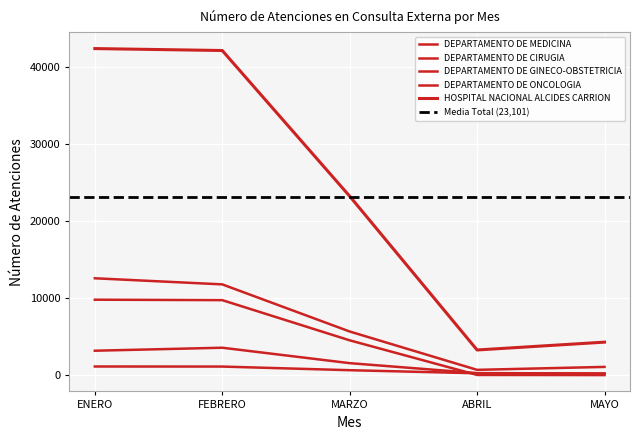

What are all the series names shown in the legend?

DEPARTAMENTO DE MEDICINA, DEPARTAMENTO DE CIRUGIA, DEPARTAMENTO DE GINECO-OBSTETRICIA, DEPARTAMENTO DE ONCOLOGIA, HOSPITAL NACIONAL ALCIDES CARRION